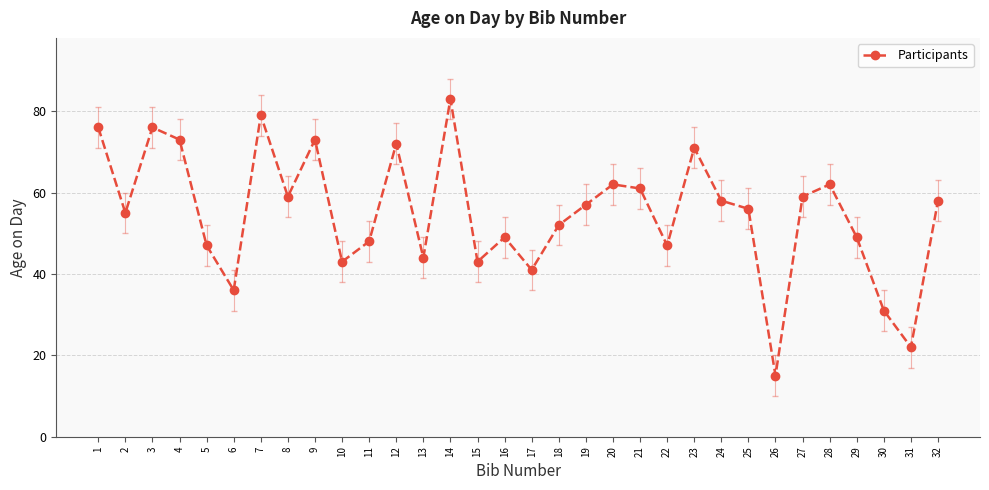

True or false: the data shows 76 at 3.

True